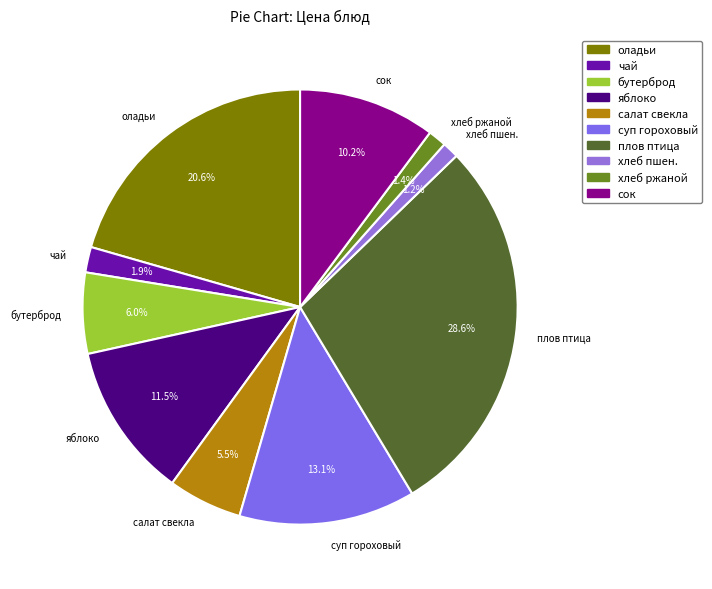

What portion of the pie excludes бутерброд?

94.0%